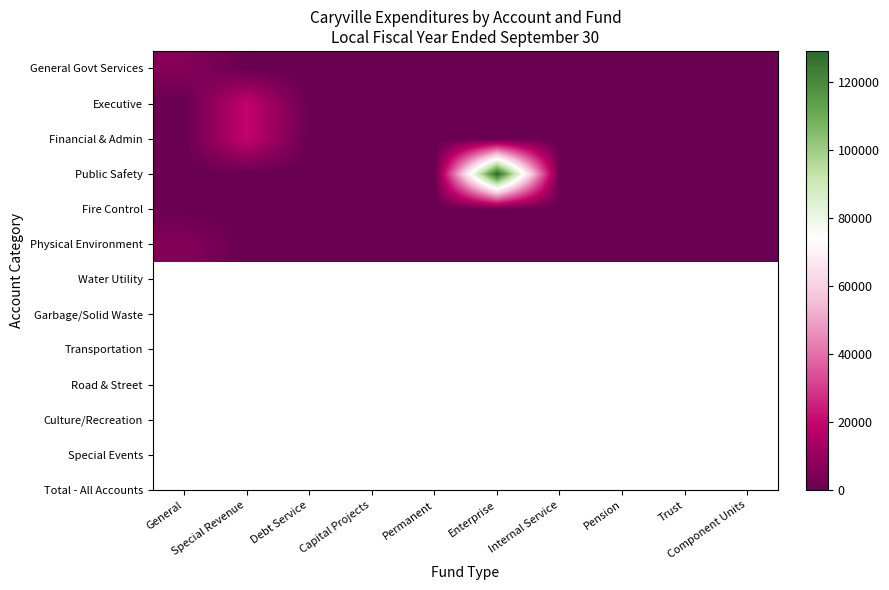

Reading left to right, list all the values displayed in this chart.

General Govt Services: General=6250	Special Revenue=0	Debt Service=0	Capital Projects=0	Permanent=0	Enterprise=0	Internal Service=0	Pension=0	Trust=0	Component Units=0
Executive: General=0	Special Revenue=19612	Debt Service=0	Capital Projects=0	Permanent=0	Enterprise=0	Internal Service=0	Pension=0	Trust=0	Component Units=0
Financial & Admin: General=0	Special Revenue=19612	Debt Service=0	Capital Projects=0	Permanent=0	Enterprise=0	Internal Service=0	Pension=0	Trust=0	Component Units=0
Public Safety: General=0	Special Revenue=0	Debt Service=0	Capital Projects=0	Permanent=0	Enterprise=129280	Internal Service=0	Pension=0	Trust=0	Component Units=0
Fire Control: General=500	Special Revenue=0	Debt Service=0	Capital Projects=0	Permanent=0	Enterprise=0	Internal Service=0	Pension=0	Trust=0	Component Units=0
Physical Environment: General=5941	Special Revenue=0	Debt Service=0	Capital Projects=0	Permanent=0	Enterprise=0	Internal Service=0	Pension=0	Trust=0	Component Units=0